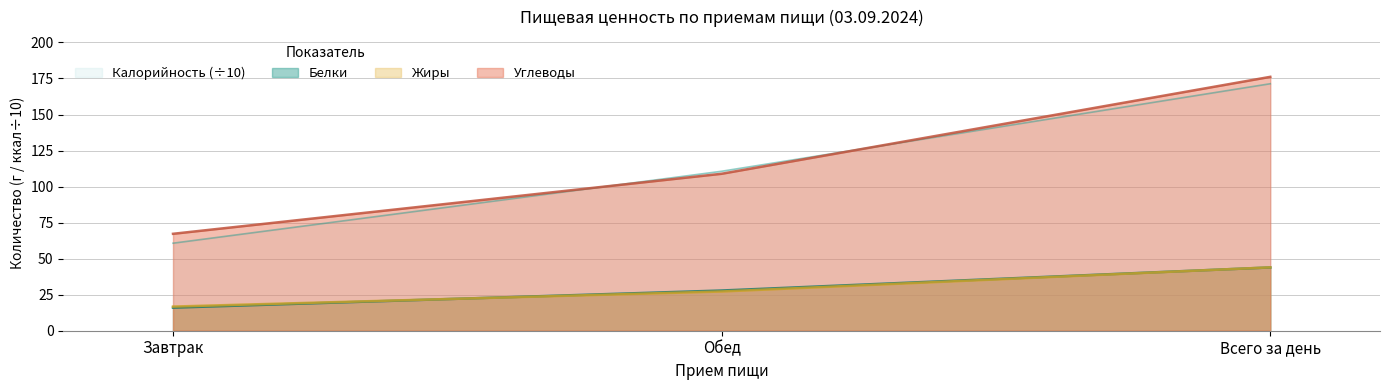

Where does the Жиры series first go above 27?

Обед